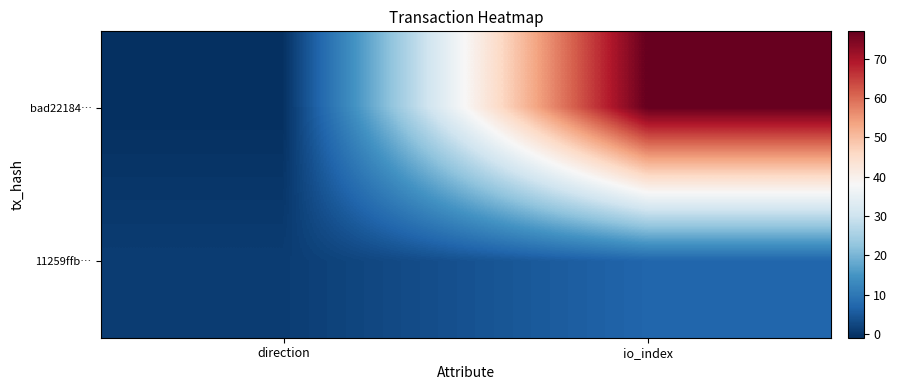

Reading left to right, list all the values displayed in this chart.

bad22184…: direction=-1	io_index=77
11259ffb…: direction=1	io_index=7